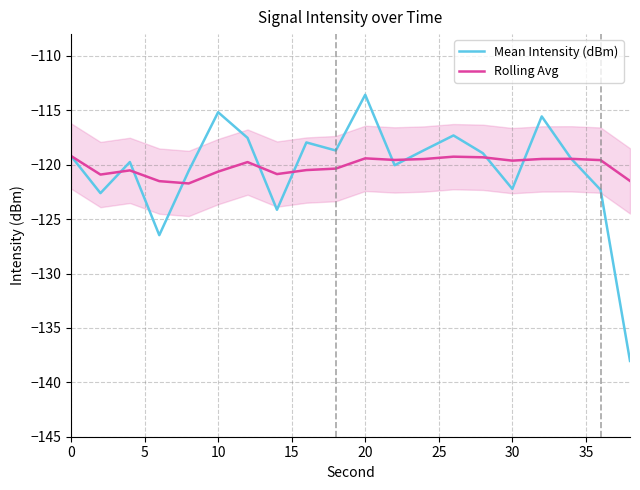

Rank the series by their maximum value, from lowest to highest.

Rolling Avg, Mean Intensity (dBm)